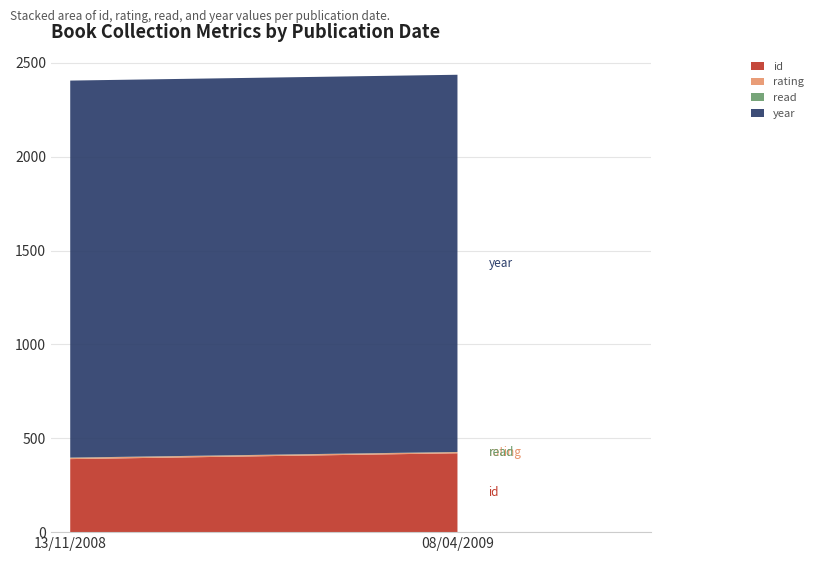

Reading left to right, transcribe all the data shown in this chart.

id: 13/11/2008=389	08/04/2009=420
rating: 13/11/2008=7	08/04/2009=6
read: 13/11/2008=1	08/04/2009=1
year: 13/11/2008=2008	08/04/2009=2009